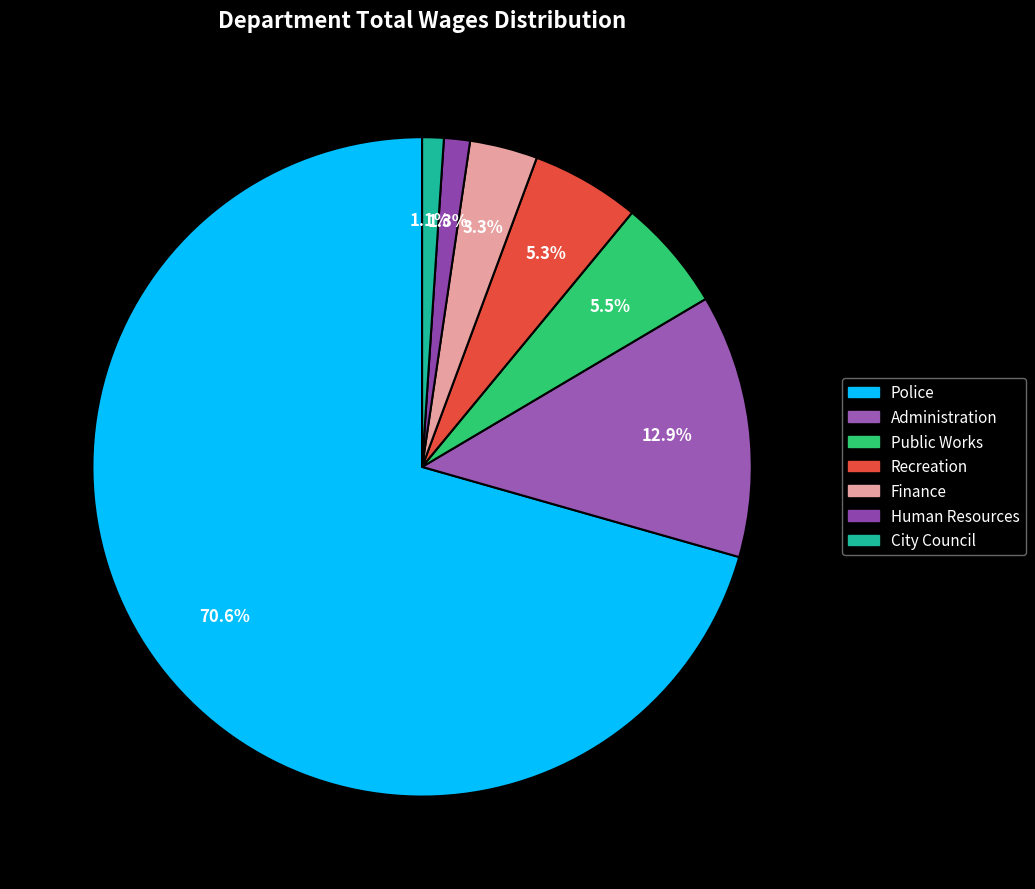

The Recreation slice represents 5% of the pie. True or false?

True